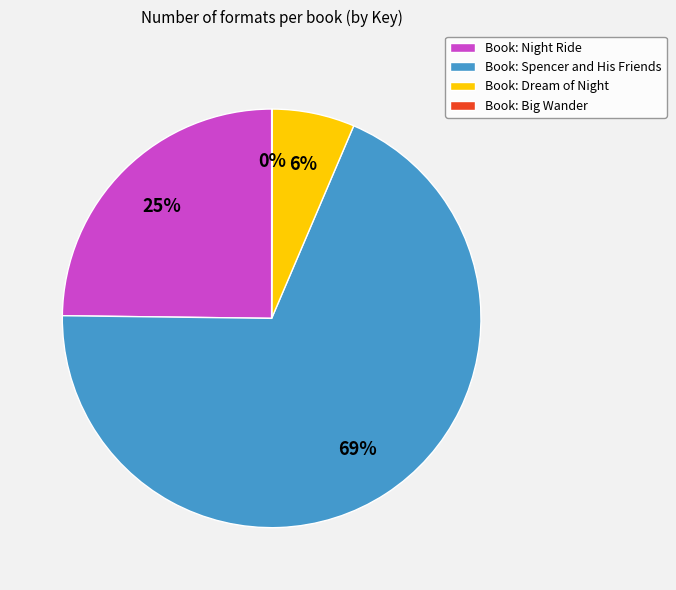

Which category accounts for the majority?

Book: Spencer and His Friends